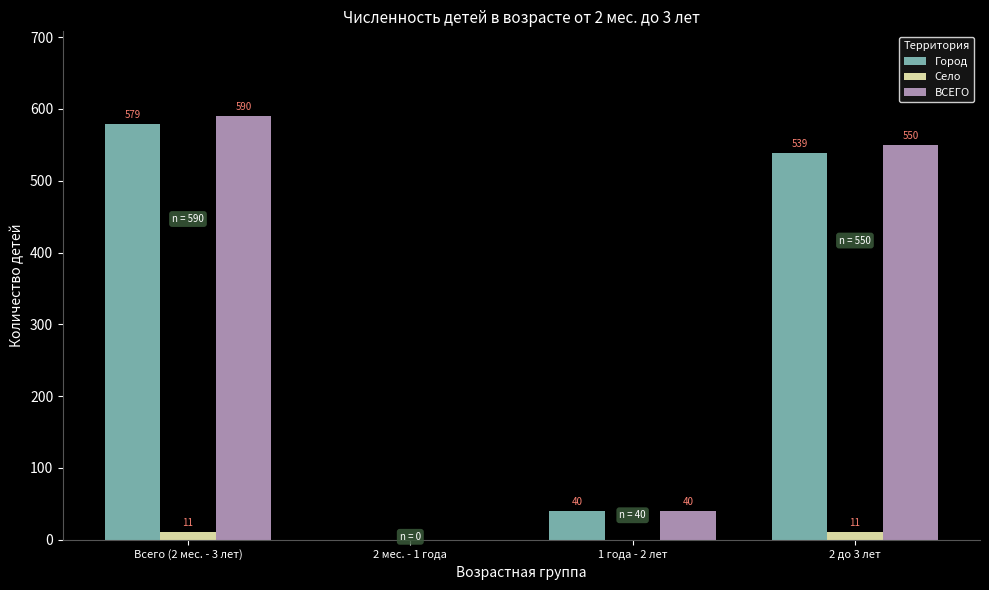

What is the maximum value shown in the chart?

590